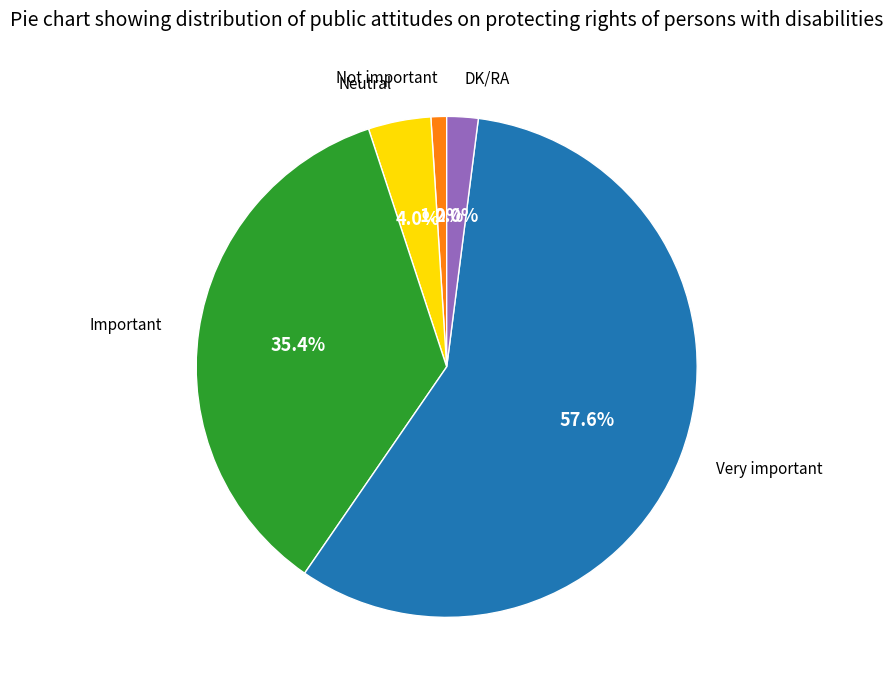

Does any single category account for the majority?

Yes